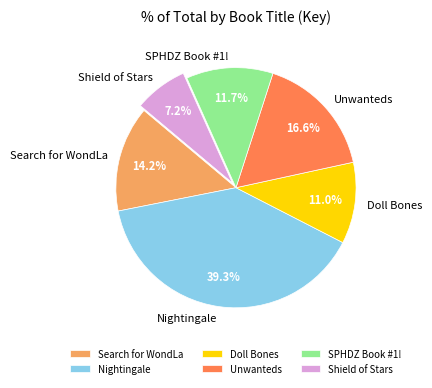

To the nearest percent, what is the average slice percentage?

17%